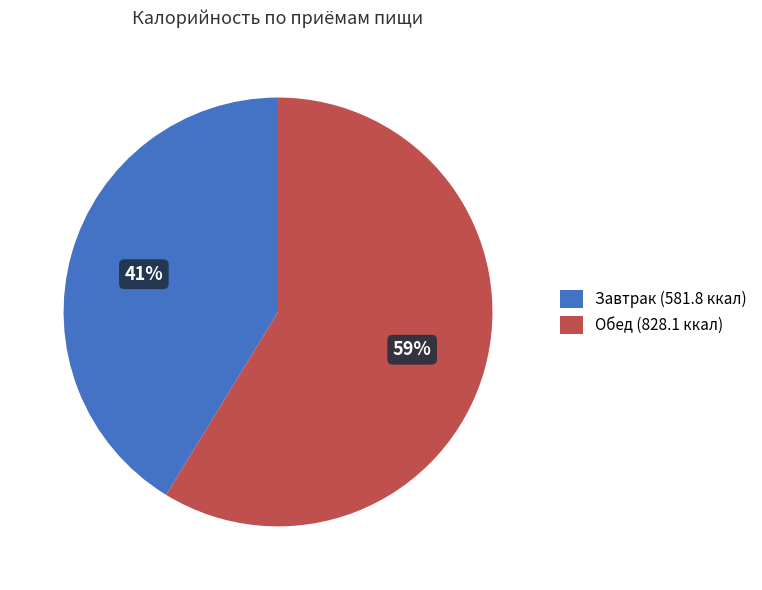

What percentage is the Завтрак (581.8 ккал) slice, to the nearest percent?

41%